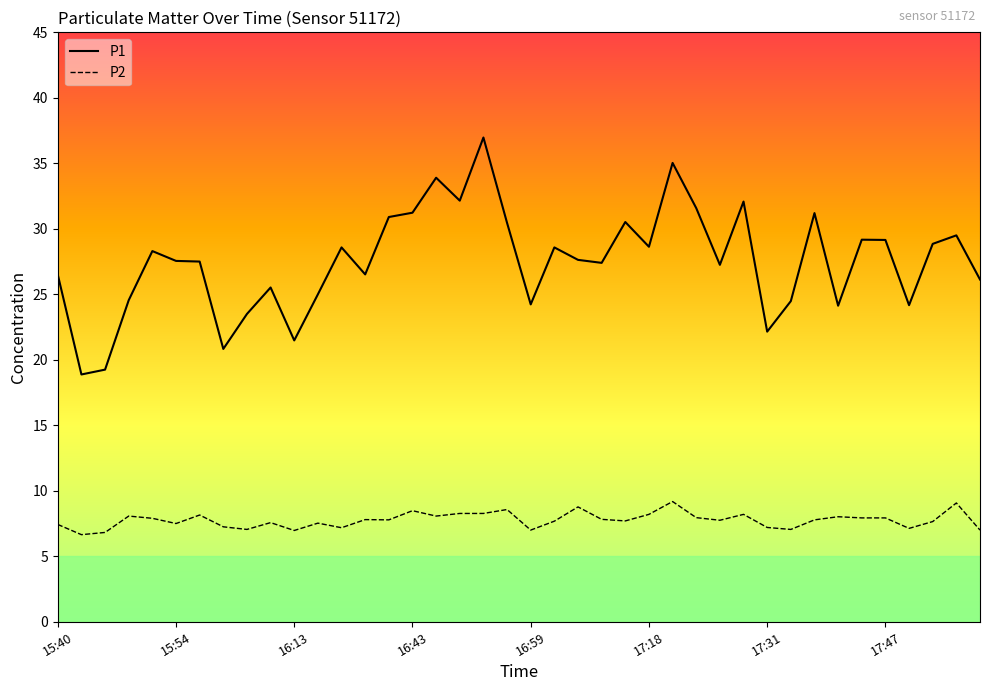

What is the average value of the P2 series?

7.8